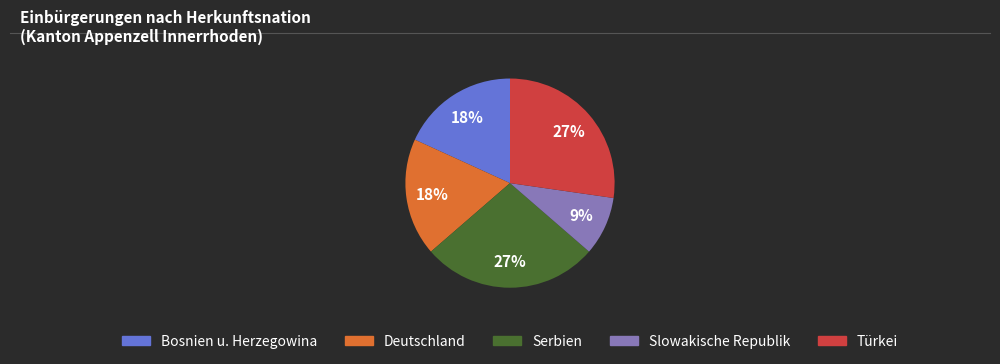

Which slice is the smallest?

Slowakische Republik